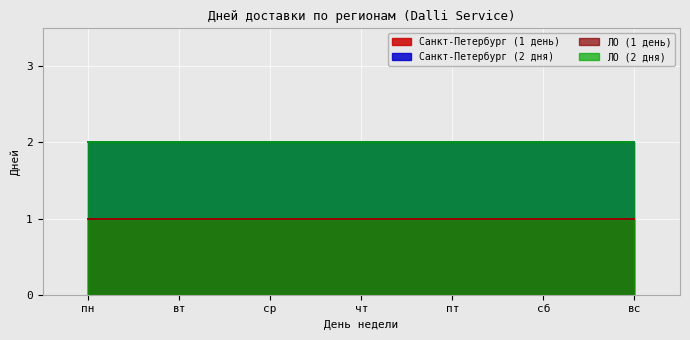

True or false: Санкт-Петербург (1 день) and ЛО (1 день) cross at least once.

False